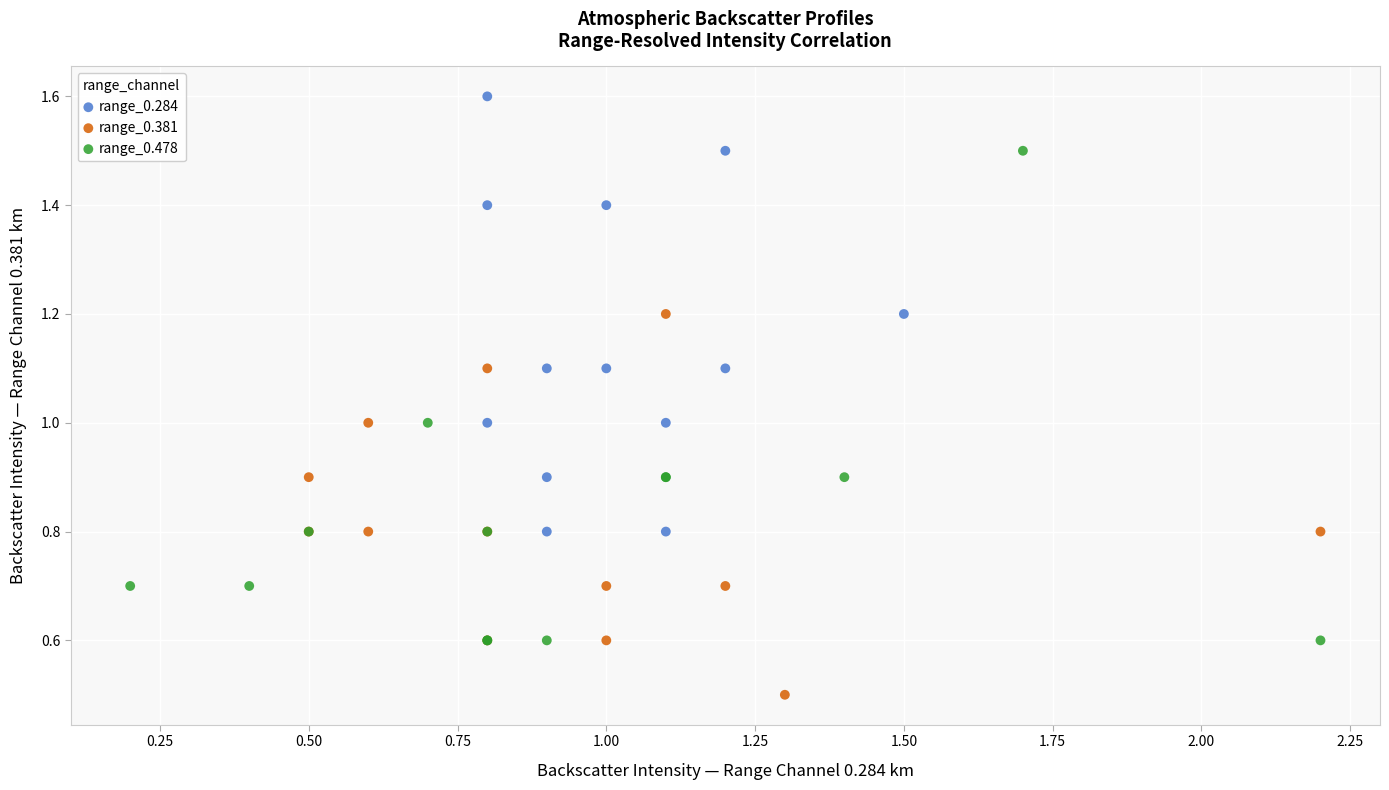

Which series contains the lowest Y value?

range_0.381